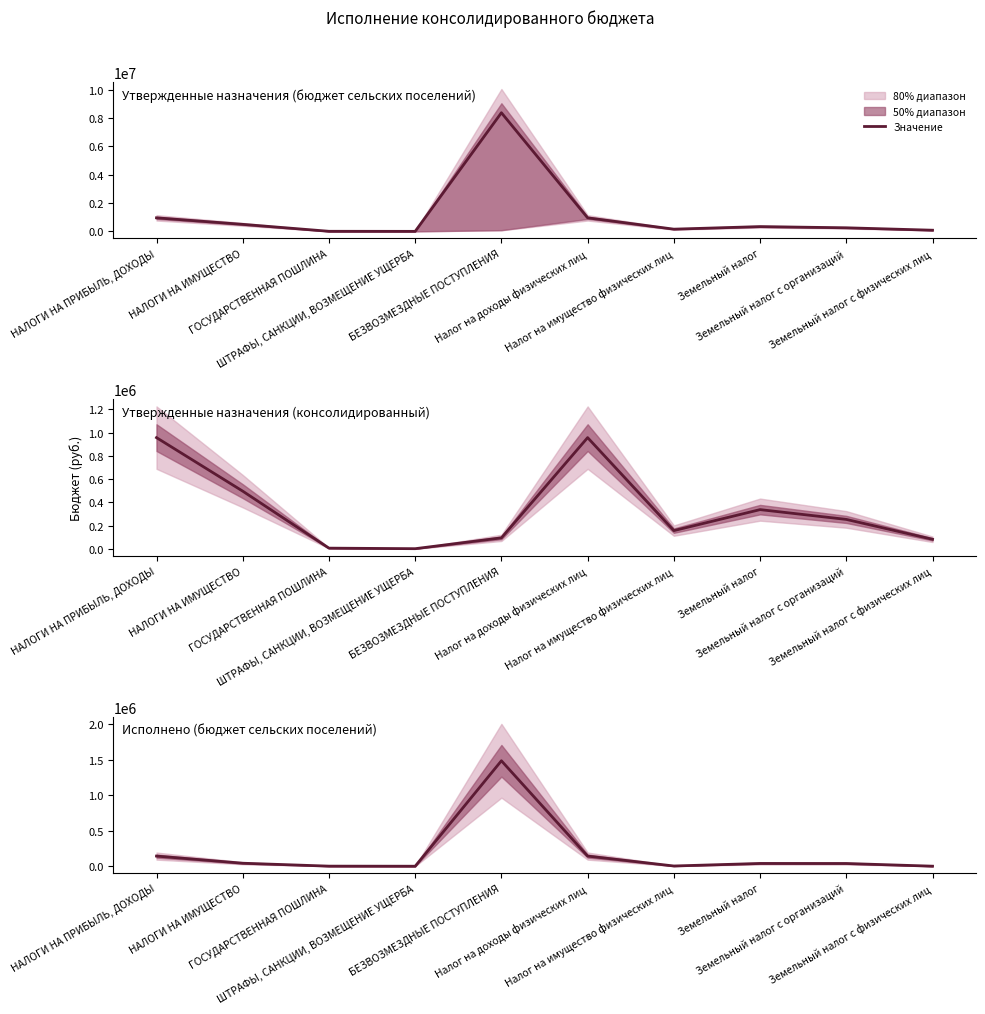

Does the chart have visible grid lines?

No